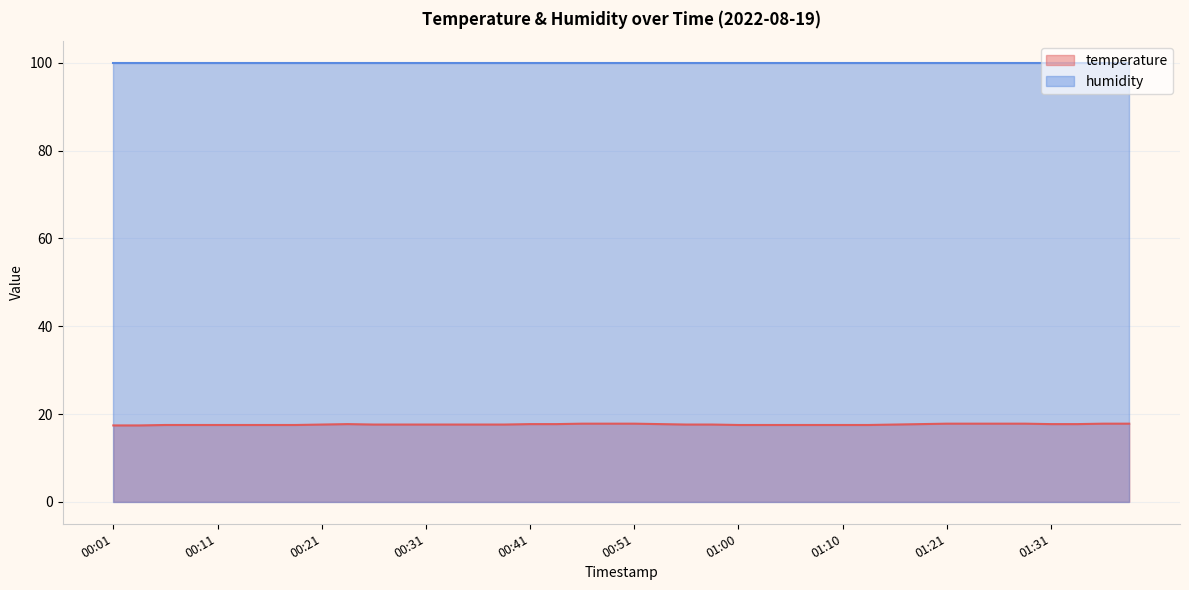

Count the number of categories in the chart.

40